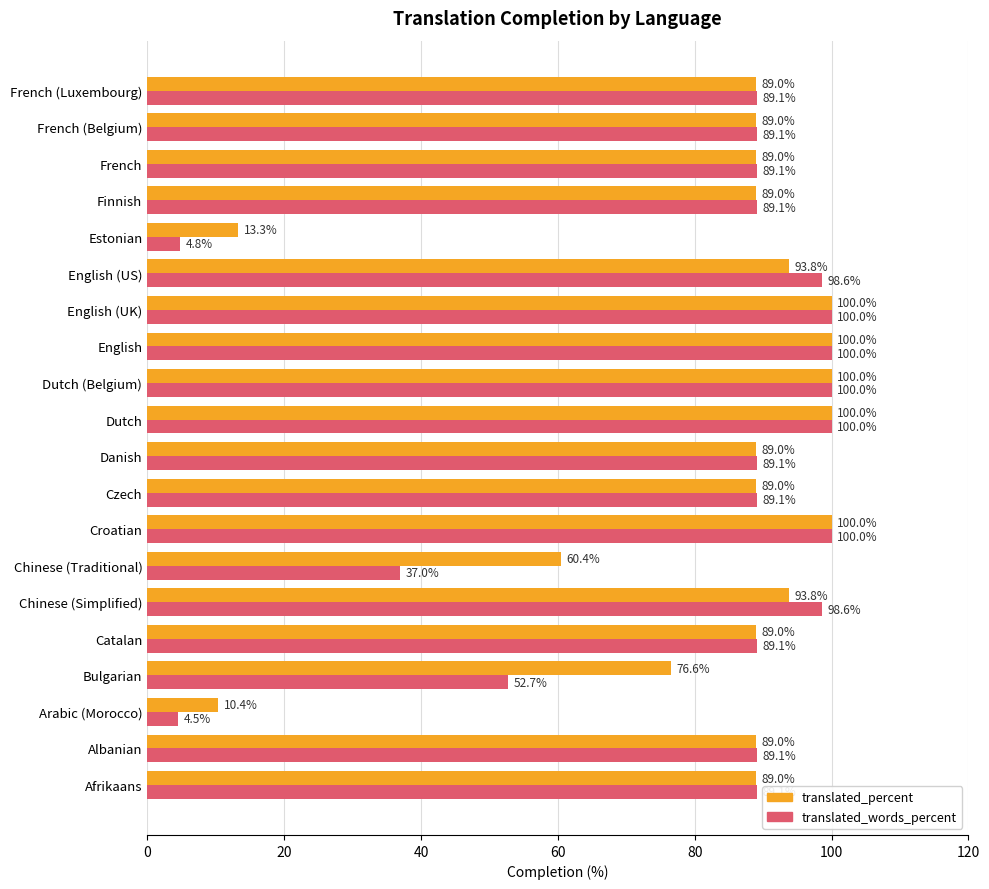

At French (Luxembourg), list the series in order from smallest to largest.

translated_percent, translated_words_percent